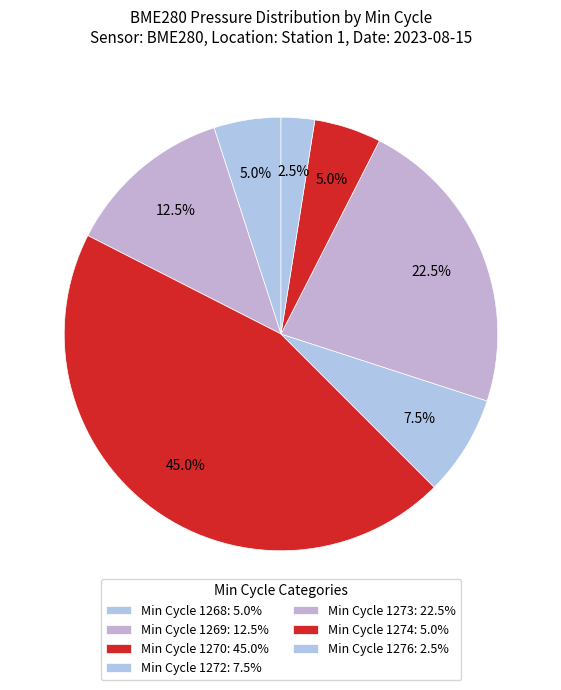

Count the number of slices in the pie.

7